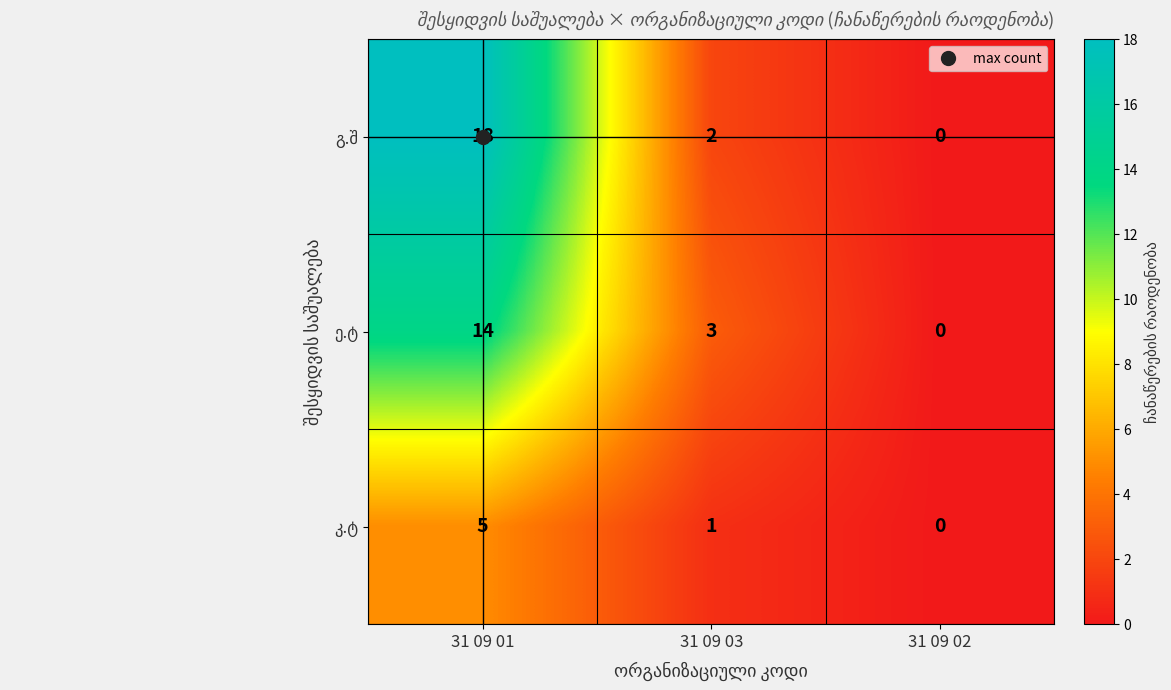

Which category has the lowest value across all series?

31 09 02